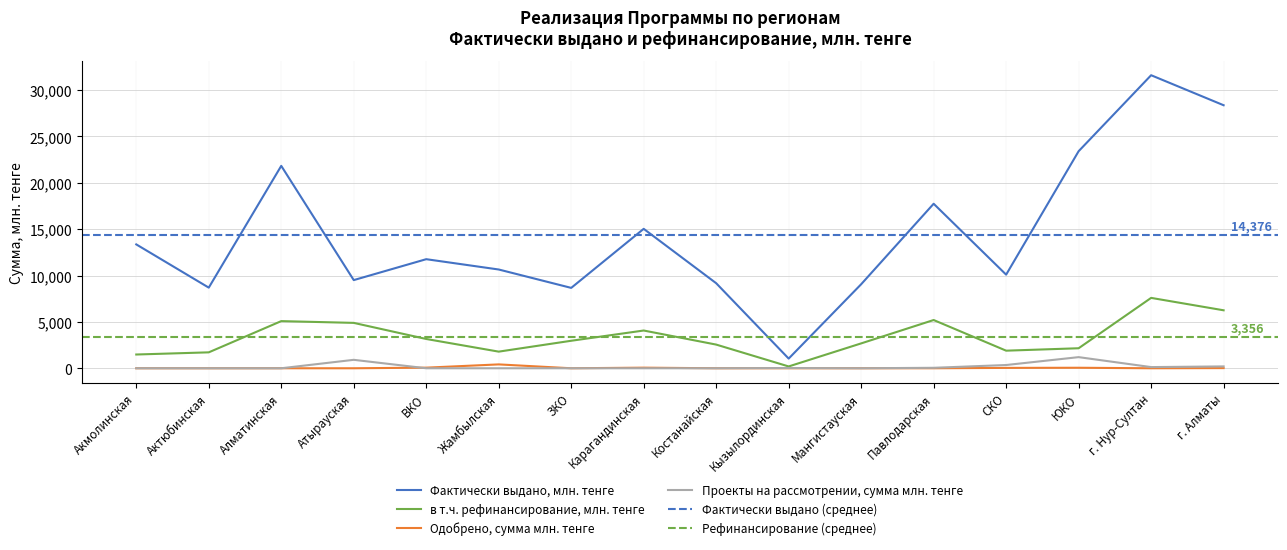

At which category does Проекты на рассмотрении, сумма млн. тенге reach its first local peak?

Атырауская